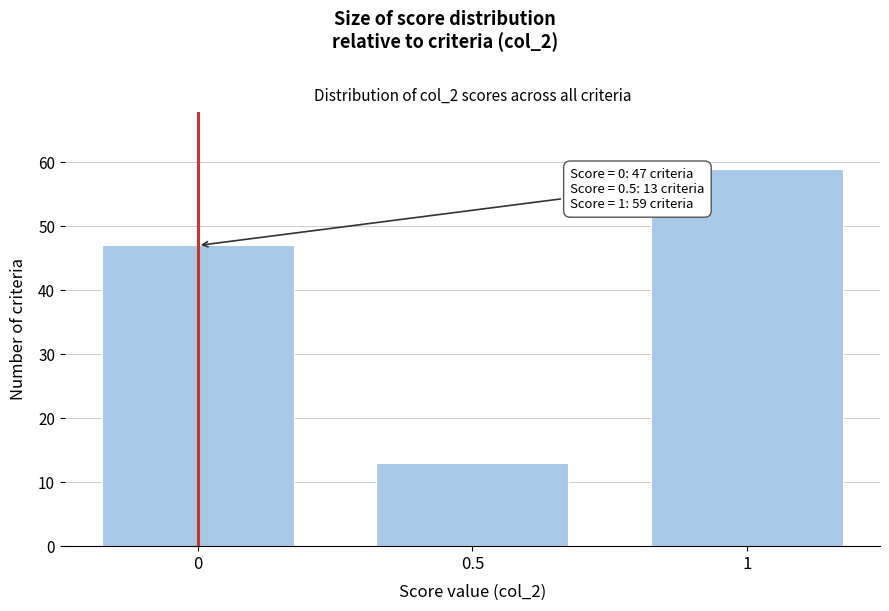

Reading left to right, list all the values displayed in this chart.

0=47	0.5=13	1=59